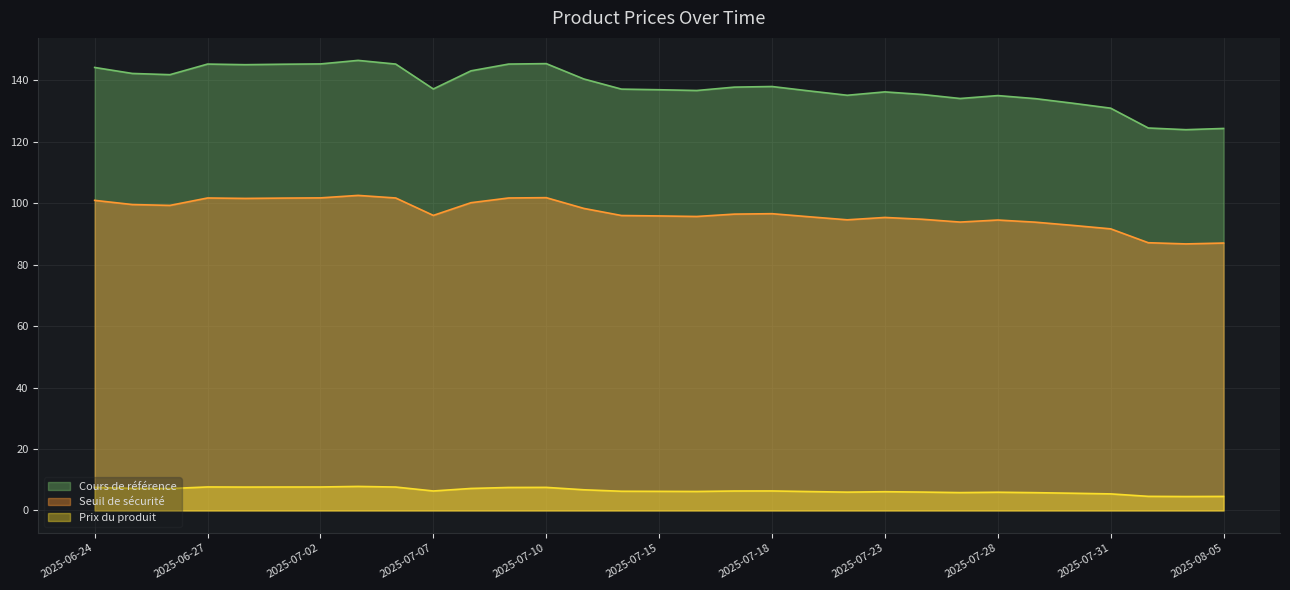

Between 2025-07-03 and 2025-07-07, which series saw the biggest shift?

Cours de référence